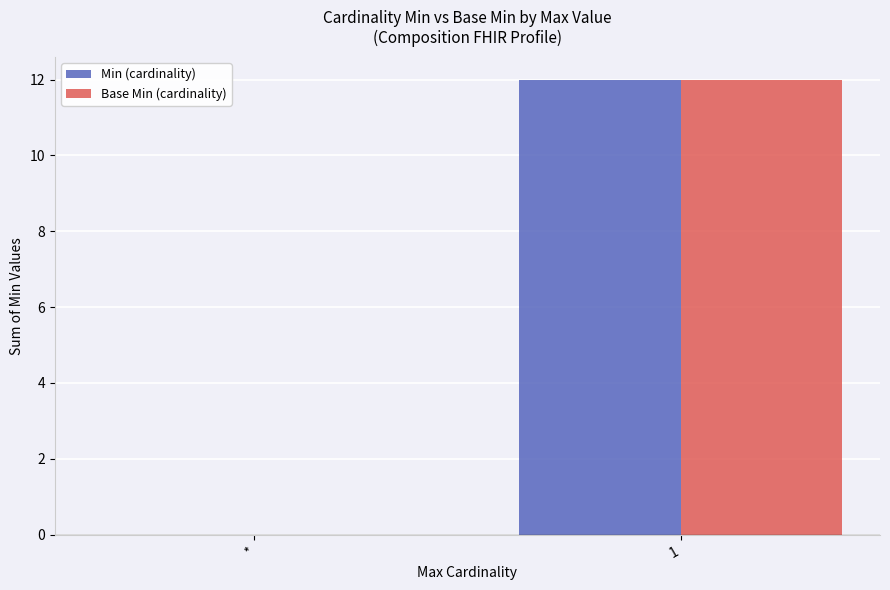

At which label is Min (cardinality) closest to 6?

*